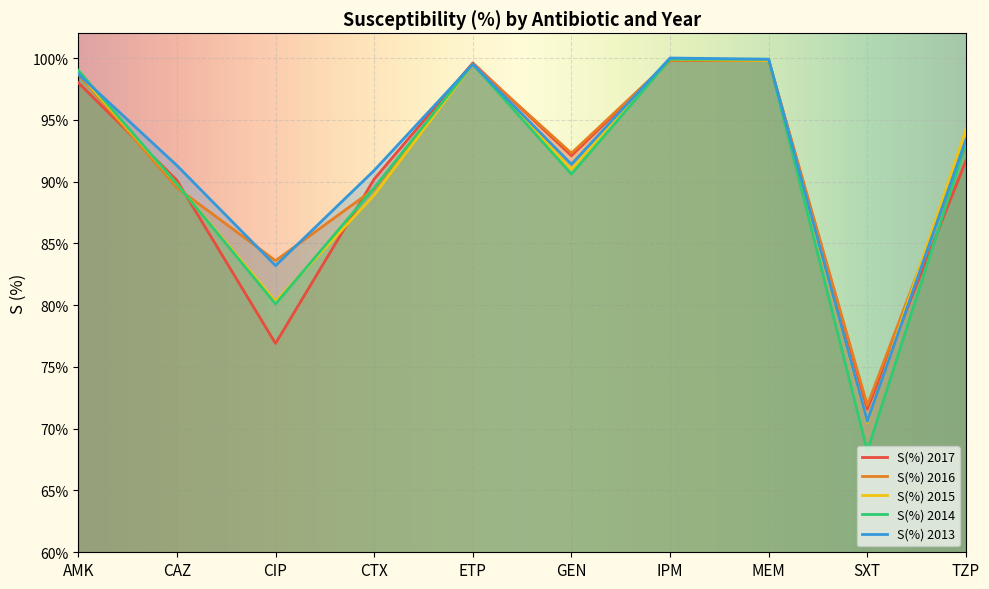

The S(%) 2016 series shows 30.9 at SXT. True or false?

False